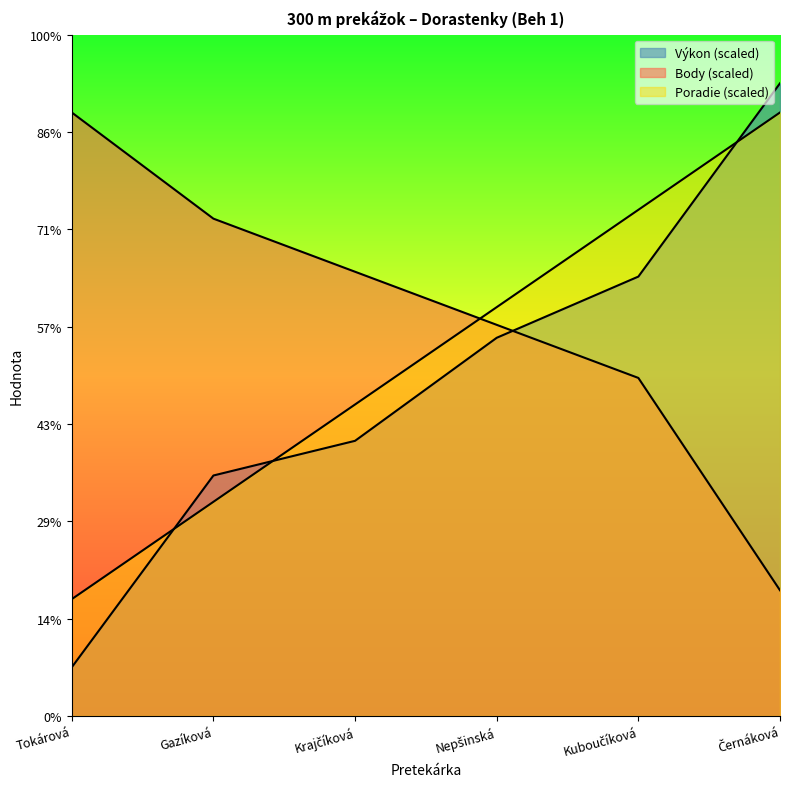

Rank the categories by Body value from lowest to highest.

Černáková, Kuboučíková, Nepšinská, Krajčíková, Gazíková, Tokárová